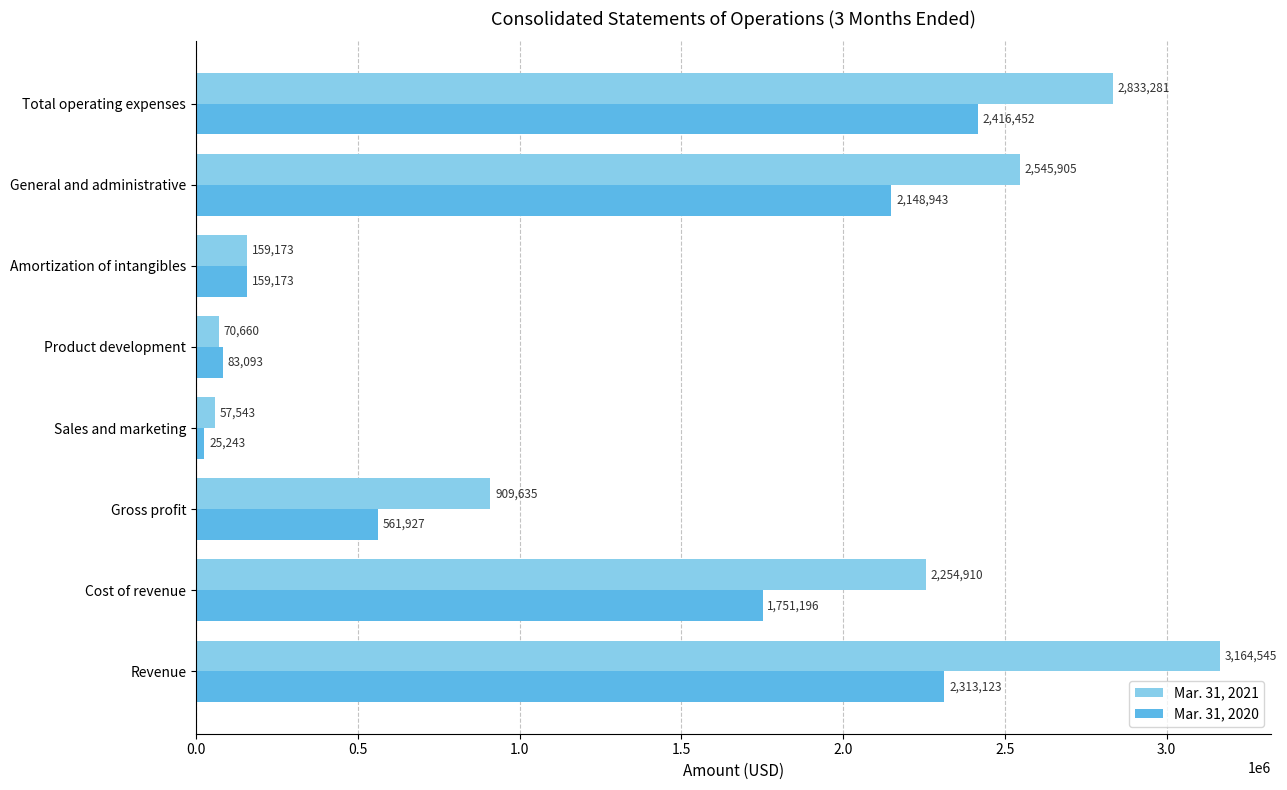

What is the greatest value displayed?

3164545